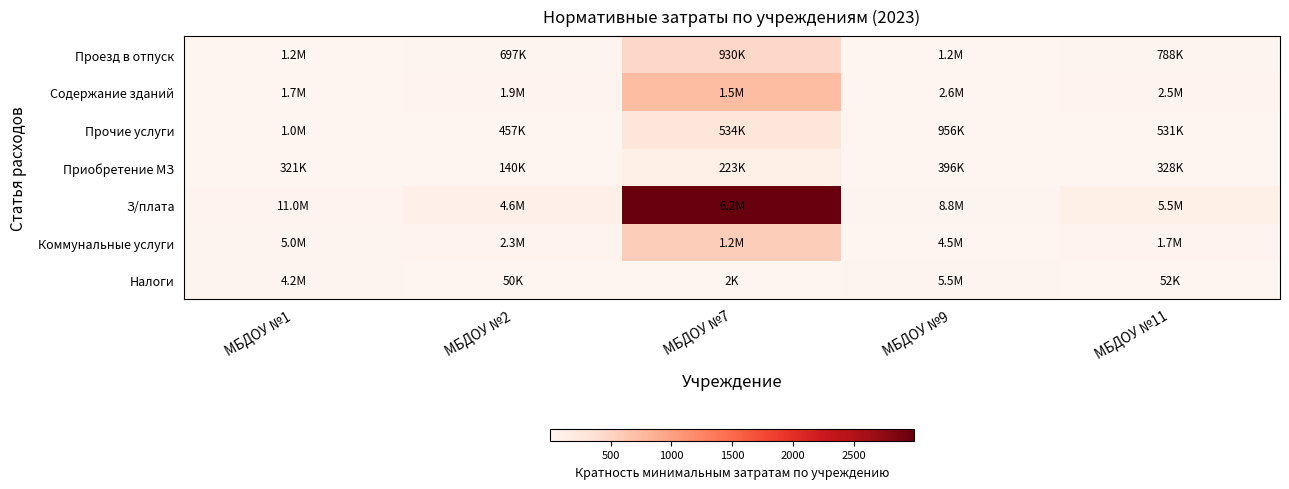

Reading left to right, transcribe all the data shown in this chart.

Проезд в отпуск: МБДОУ №1=3.7	МБДОУ №2=13.8	МБДОУ №7=451.5	МБДОУ №9=3.1	МБДОУ №11=15.2
Содержание зданий: МБДОУ №1=5.3	МБДОУ №2=38.5	МБДОУ №7=727.8	МБДОУ №9=6.6	МБДОУ №11=47.5
Прочие услуги: МБДОУ №1=3.2	МБДОУ №2=9.1	МБДОУ №7=259.4	МБДОУ №9=2.4	МБДОУ №11=10.3
Приобретение МЗ: МБДОУ №1=1.0	МБДОУ №2=2.8	МБДОУ №7=108.1	МБДОУ №9=1.0	МБДОУ №11=6.3
З/плата: МБДОУ №1=34.4	МБДОУ №2=92.1	МБДОУ №7=2998.0	МБДОУ №9=22.3	МБДОУ №11=107.0
Коммунальные услуги: МБДОУ №1=15.5	МБДОУ №2=45.3	МБДОУ №7=573.1	МБДОУ №9=11.3	МБДОУ №11=33.3
Налоги: МБДОУ №1=13.0	МБДОУ №2=1.0	МБДОУ №7=1.0	МБДОУ №9=13.8	МБДОУ №11=1.0